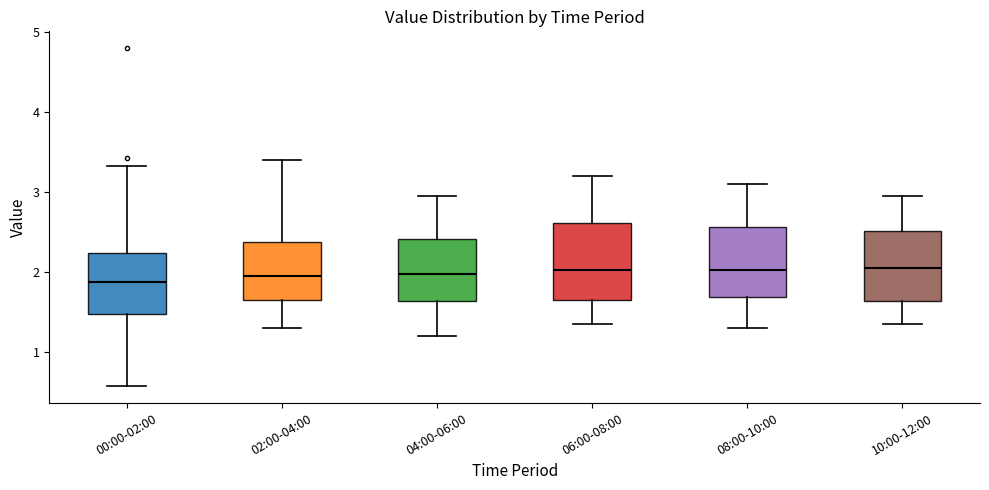

Where does the median line of the box for 06:00-08:00 sit on the y-axis? The values are not printed on the chart, so give them approximately, as read against the axis.

2.0